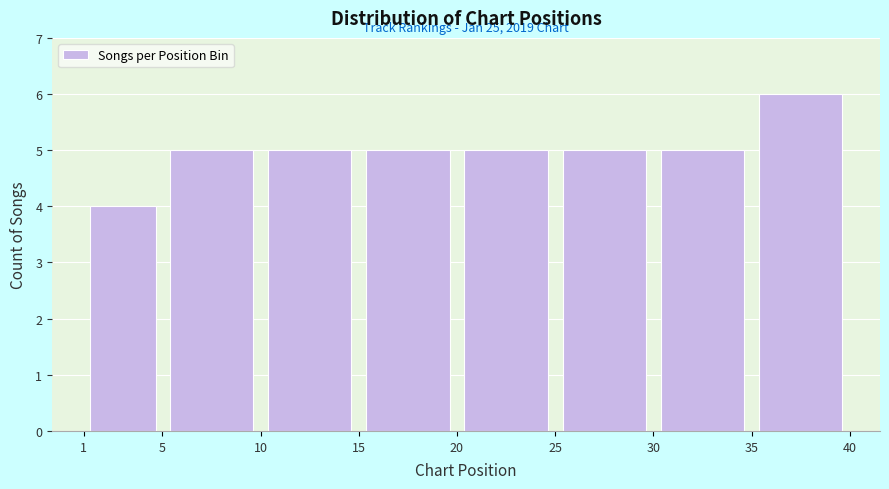

Over which range of the x-axis is the bar tallest?

35 to 40